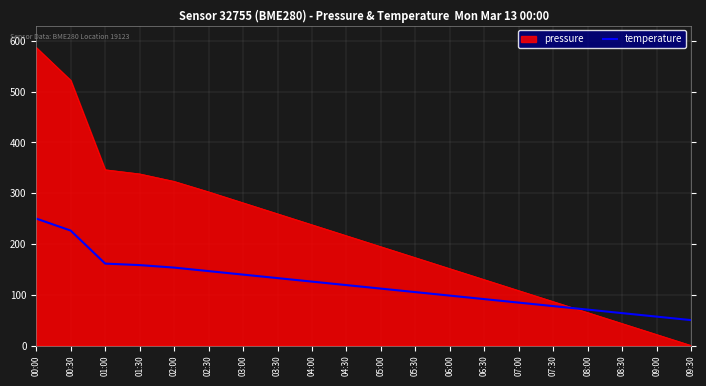

At which label does temperature reach its peak?

00:00